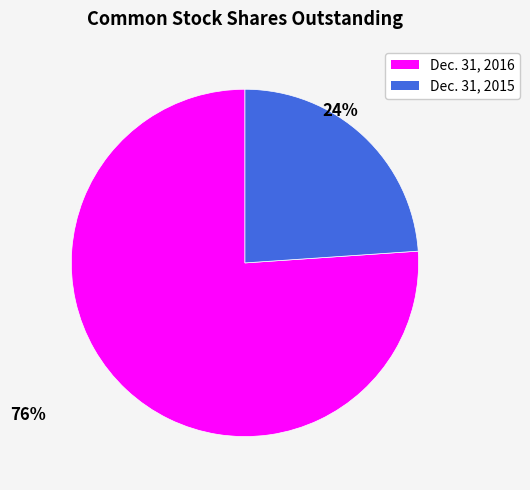

Do Dec. 31, 2015 and Dec. 31, 2016 together represent more than half of the pie?

Yes